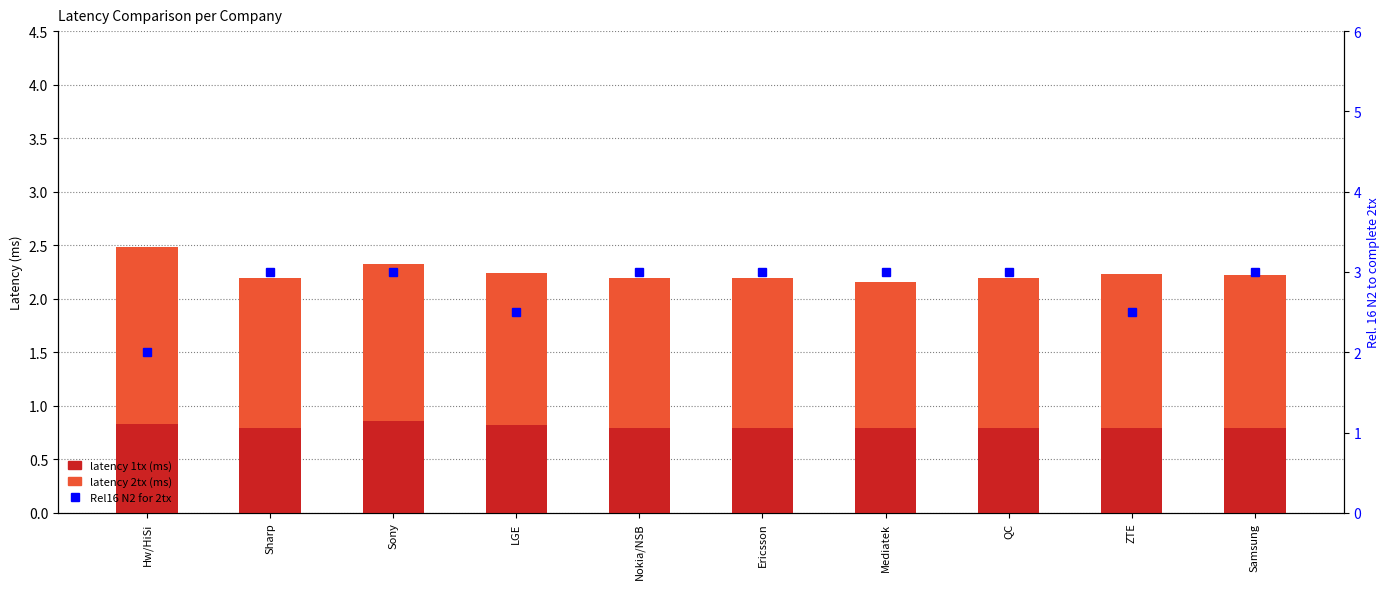

Reading right to left, transcribe all the data shown in this chart.

latency 1tx (ms): 0.8	0.8	0.8	0.8	0.8	0.8	0.8	0.9	0.8	0.8
latency 2tx (ms): 1.4	1.4	1.4	1.4	1.4	1.4	1.4	1.5	1.4	1.6
Rel16 N2 for 2tx: 3.0	2.5	3.0	3.0	3.0	3.0	2.5	3.0	3.0	2.0